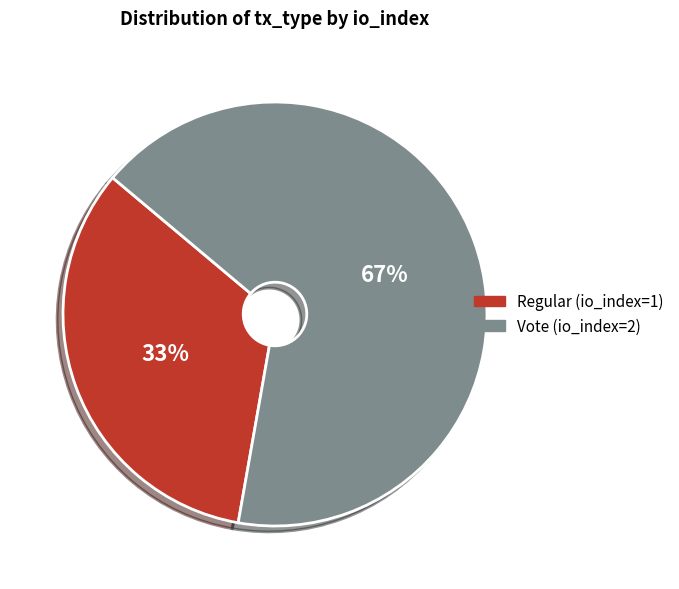

To the nearest percent, what is the average slice percentage?

50%